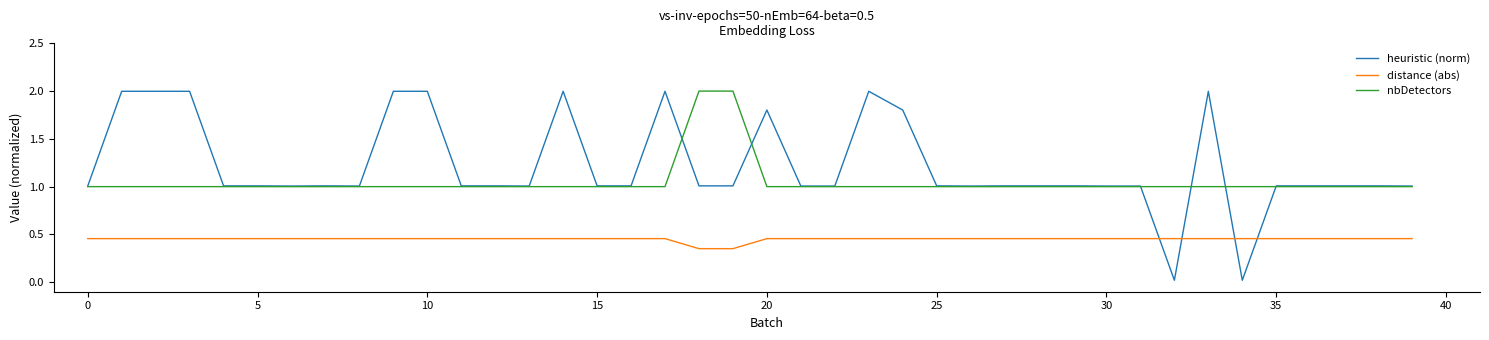

True or false: heuristic (norm) and distance (abs) cross at least once.

True